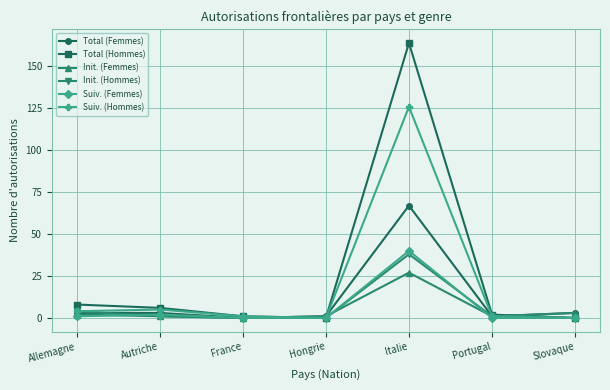

Is it true that Init. (Hommes) equals 38 at Italie?

True